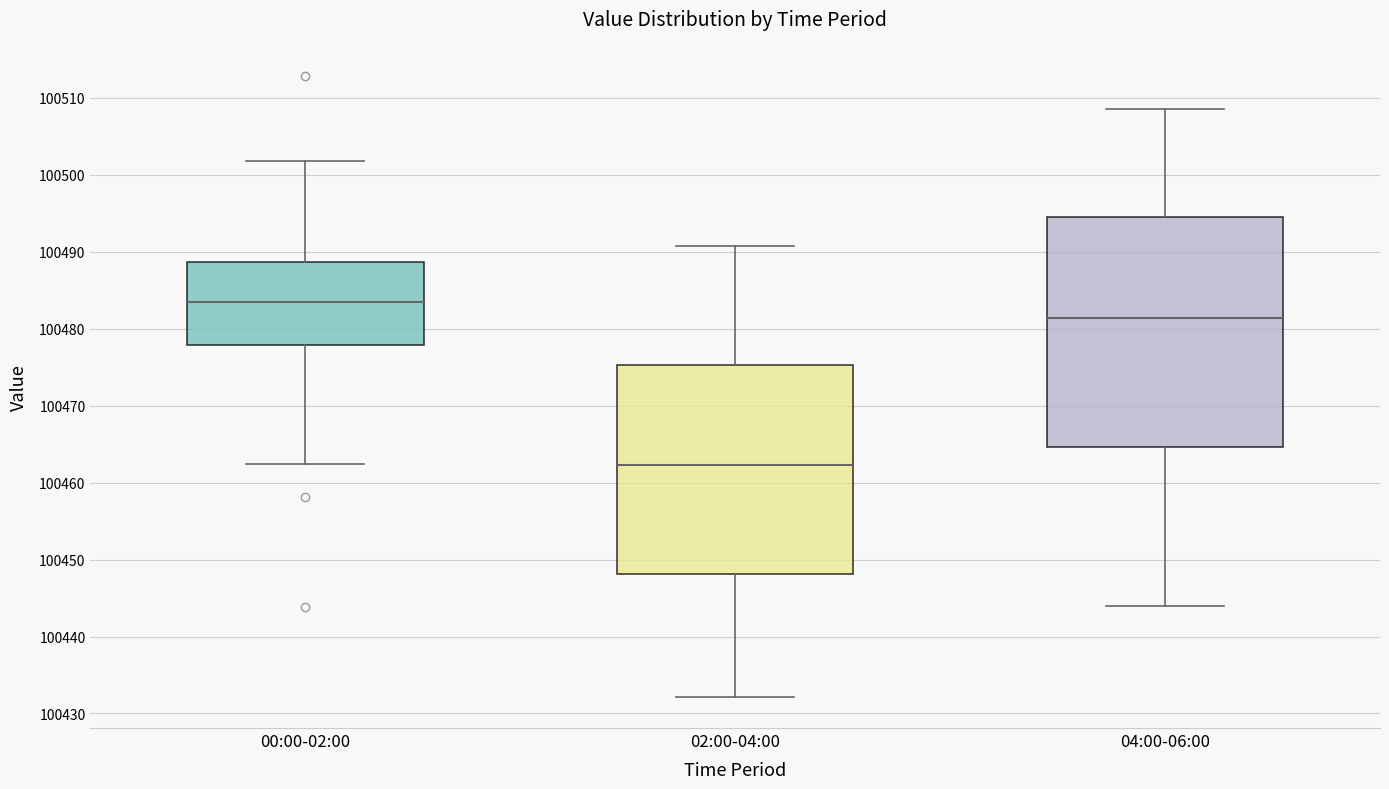

Where does the median line of the box for 04:00-06:00 sit on the y-axis? The values are not printed on the chart, so give them approximately, as read against the axis.

100481